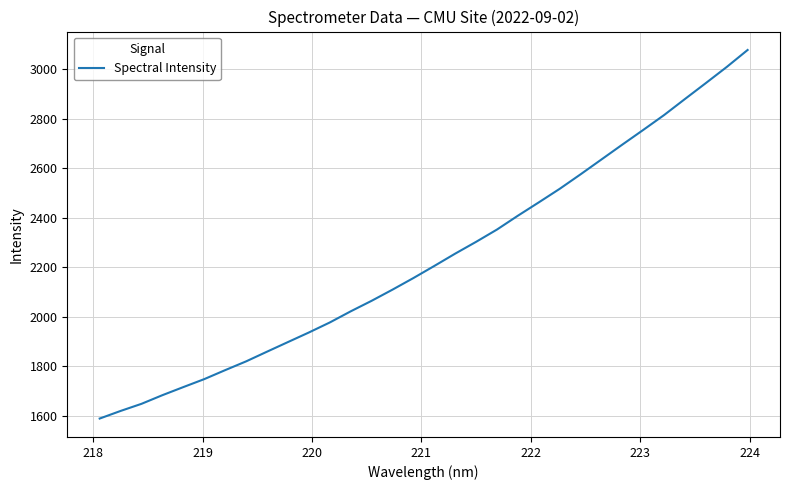

What is the smallest value displayed?

1589.3